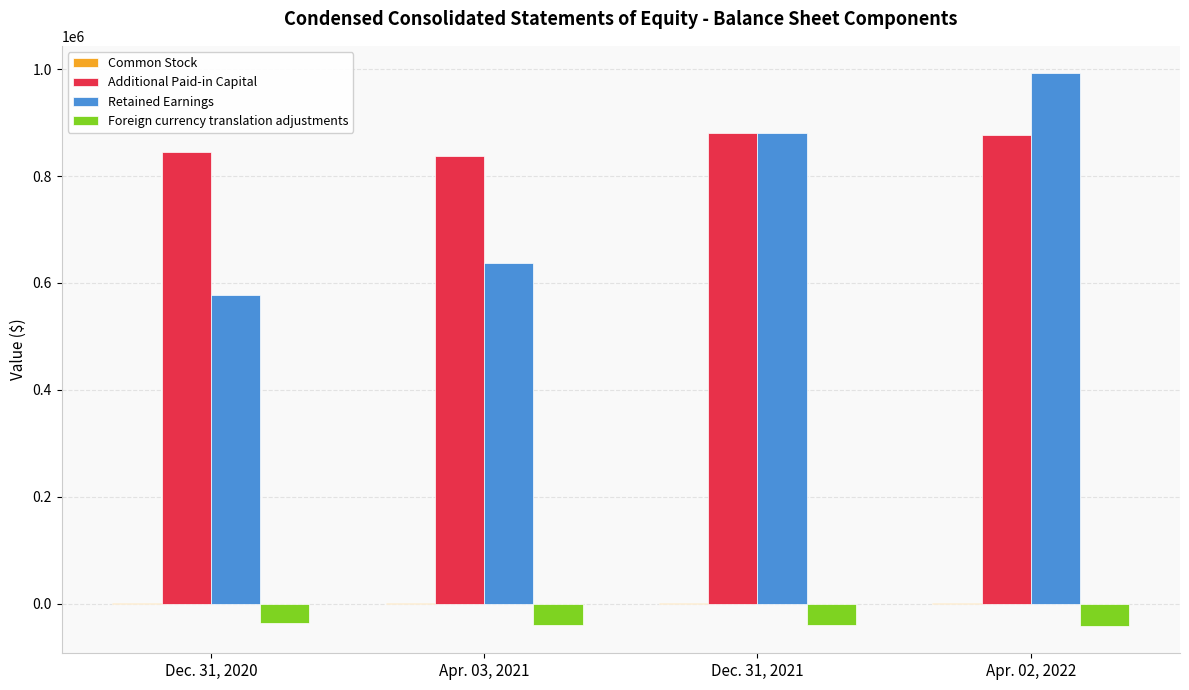

What is the sum of the Foreign currency translation adjustments values at Apr. 02, 2022 and Dec. 31, 2021?

-79854